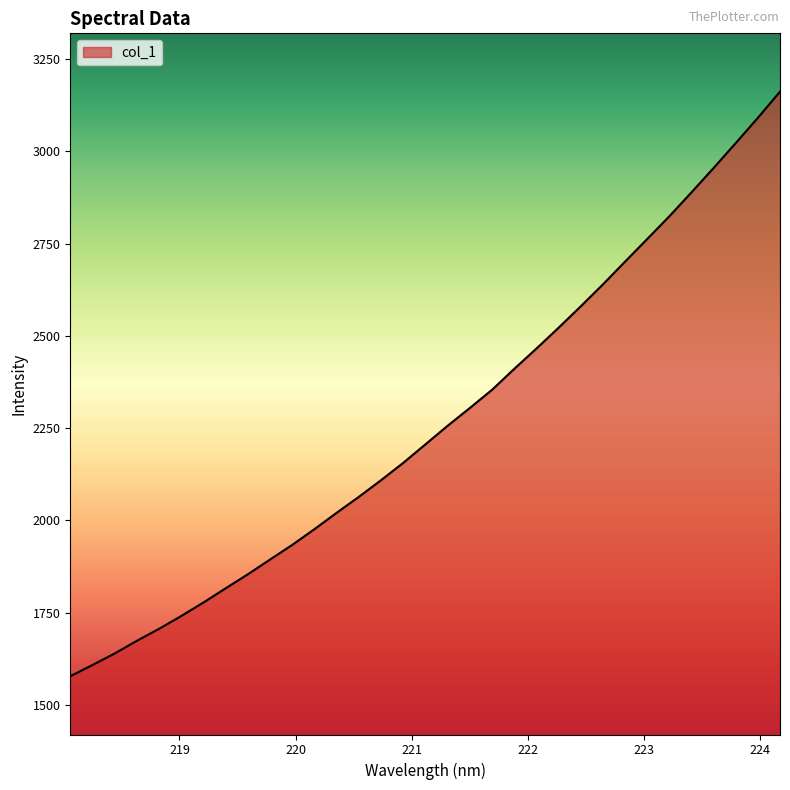

What is the smallest value displayed?

1578.0